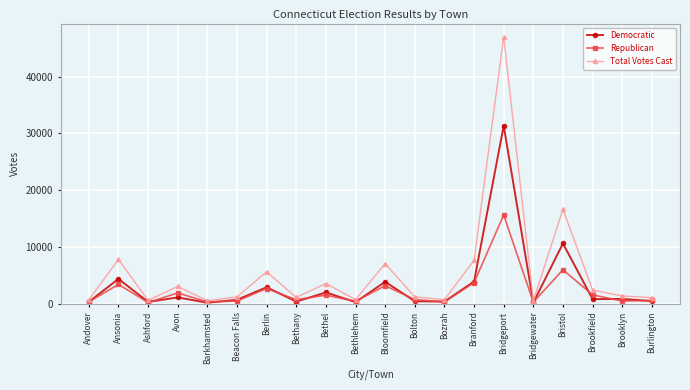

The Republican series shows 3434 at Ansonia. True or false?

True